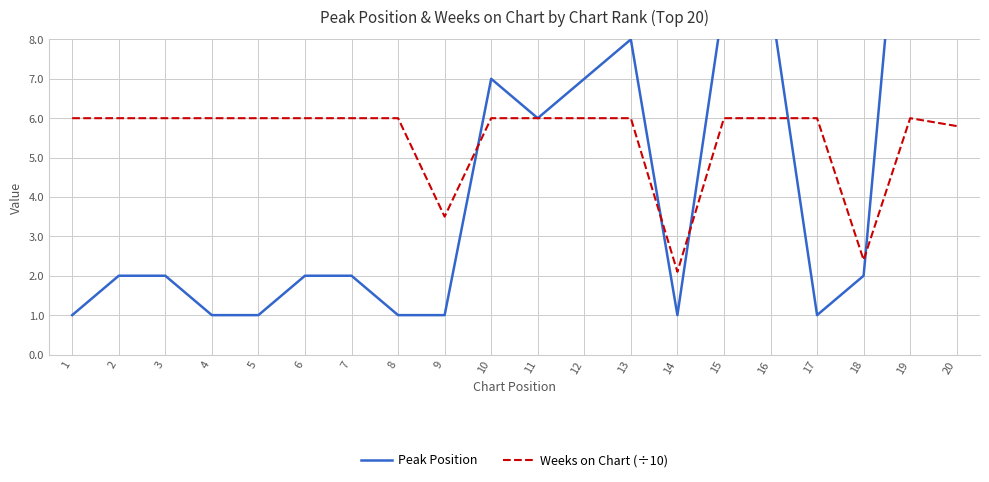

Count the number of categories in the chart.

20